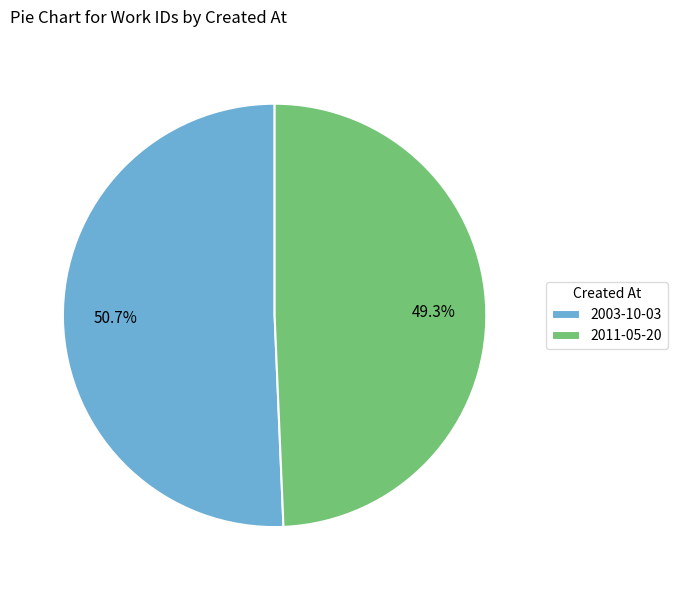

Is it true that 2011-05-20 is 49% of the pie?

True